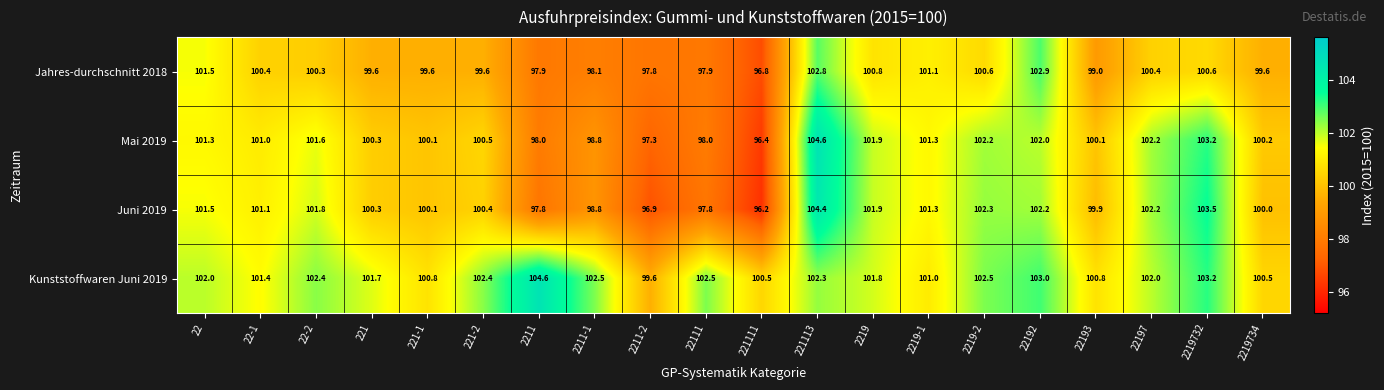

At 22193, list the series in order from largest to smallest.

Kunststoffwaren Juni 2019, Mai 2019, Juni 2019, Jahres-durchschnitt 2018